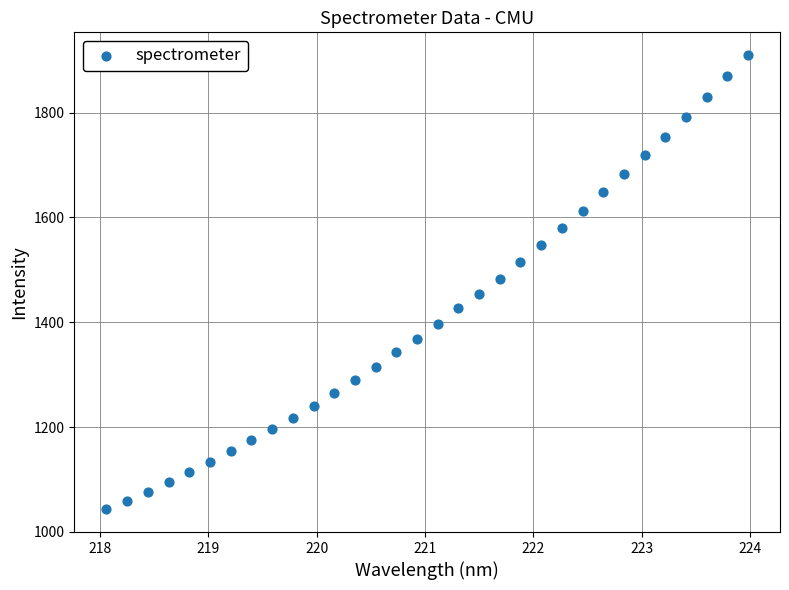

What is the range of X values (max minus min)?

5.9